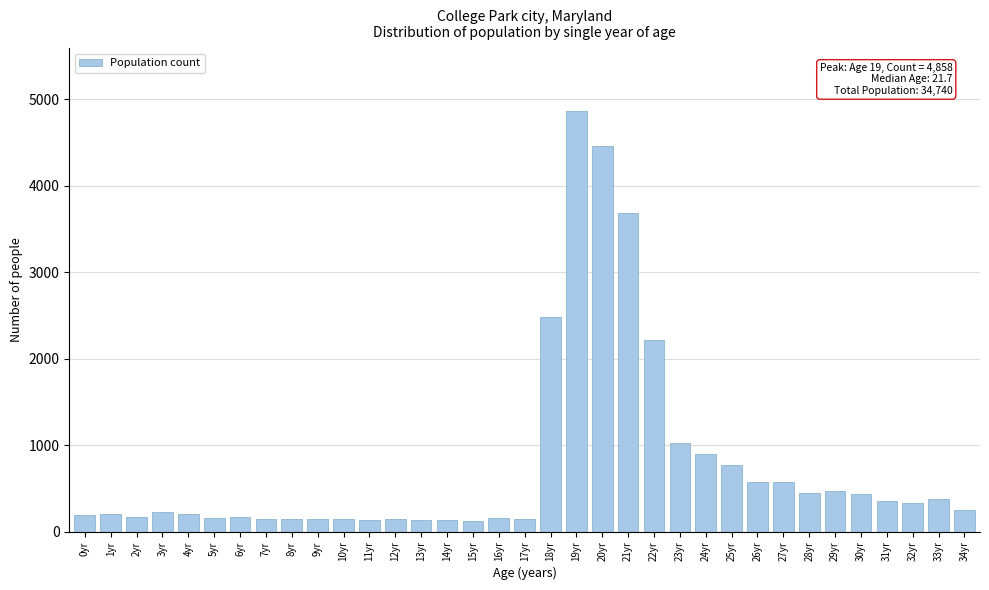

What is the maximum value shown in the chart?

4858